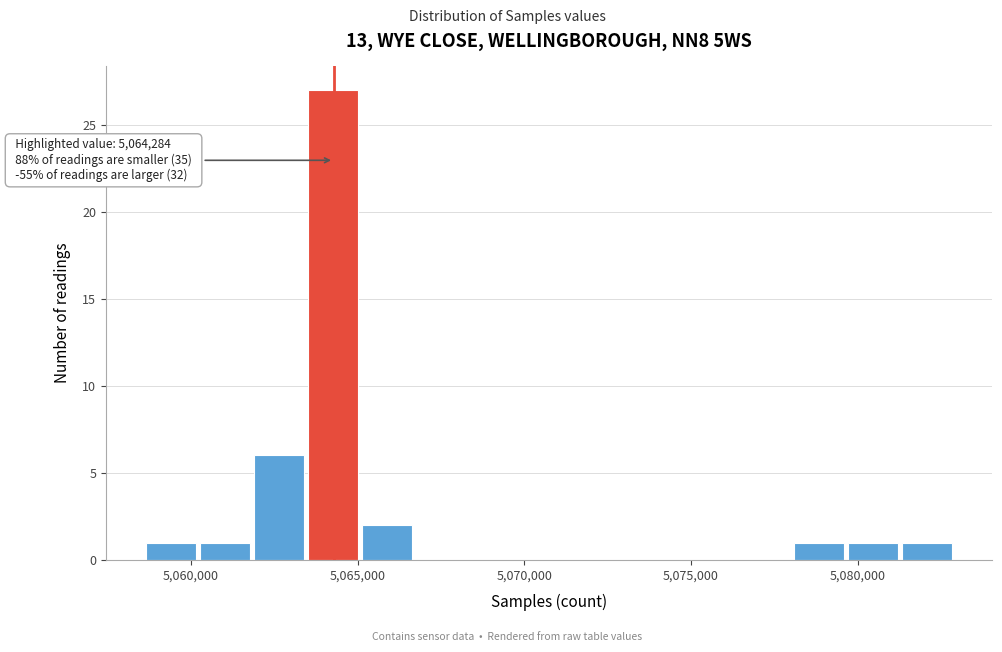

Around what value on the x-axis is the tallest bar? Give the approximate position of its centre, as read against the axis.

5064500